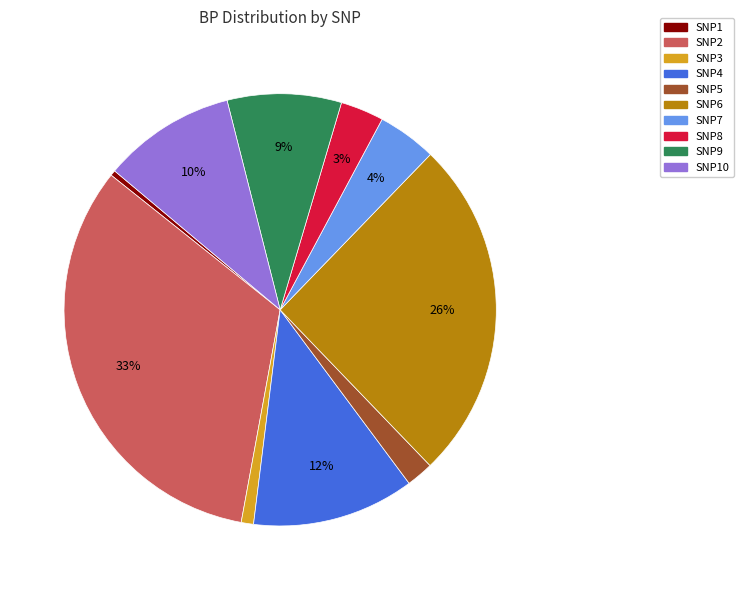

To the nearest percent, what is the average slice percentage?

10%